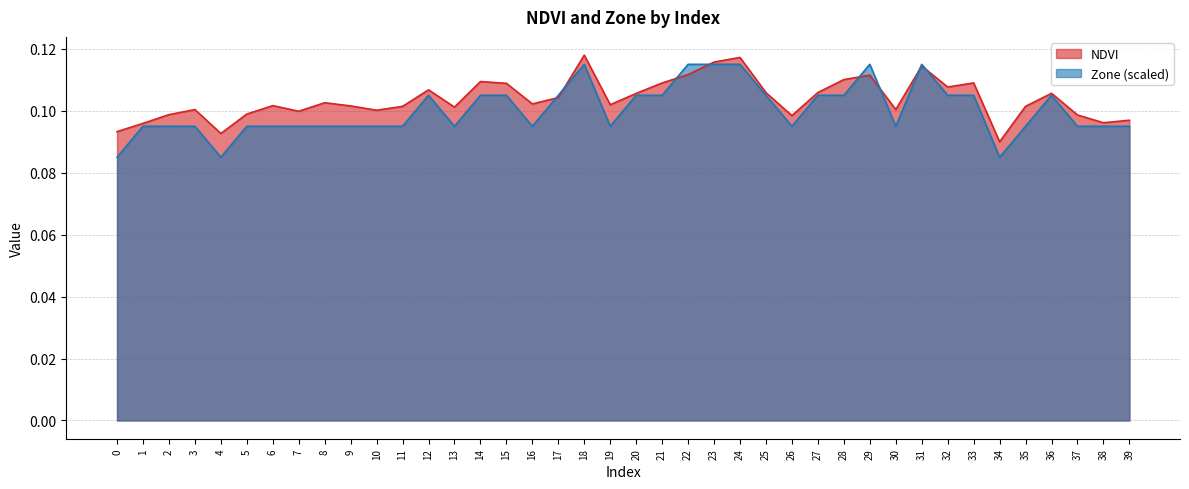

Which series has the largest total across all categories?

NDVI